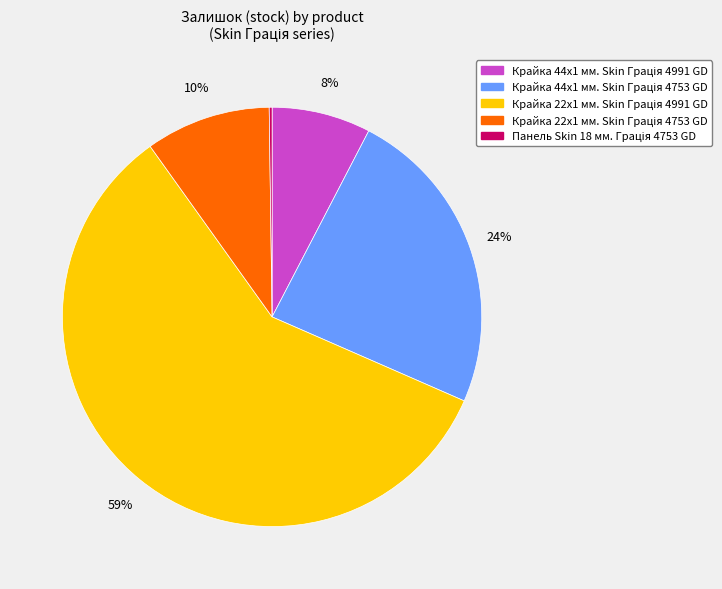

To the nearest percent, what is the difference between the largest and smallest slice percentages?

58%